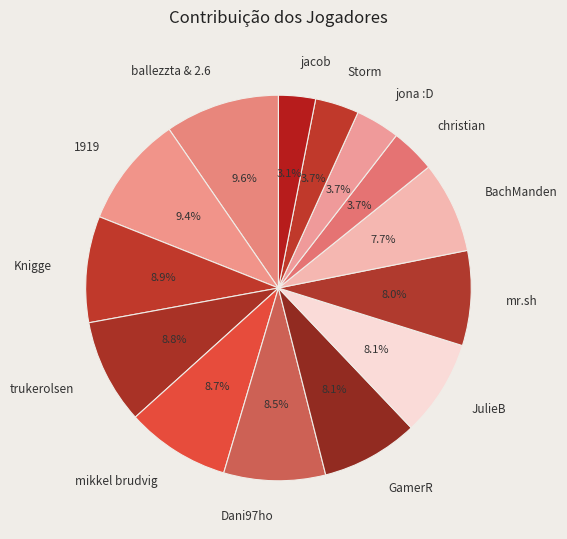

To the nearest percent, what percentage of the pie is BachManden?

8%